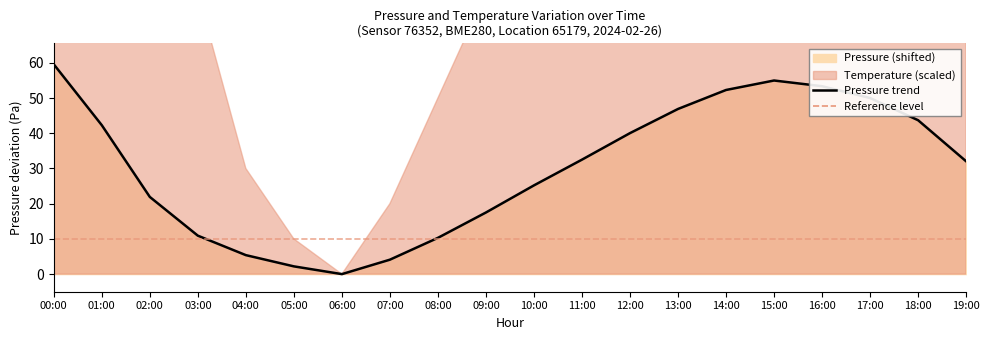

Between 12:00 and 16:00, which is larger?

16:00